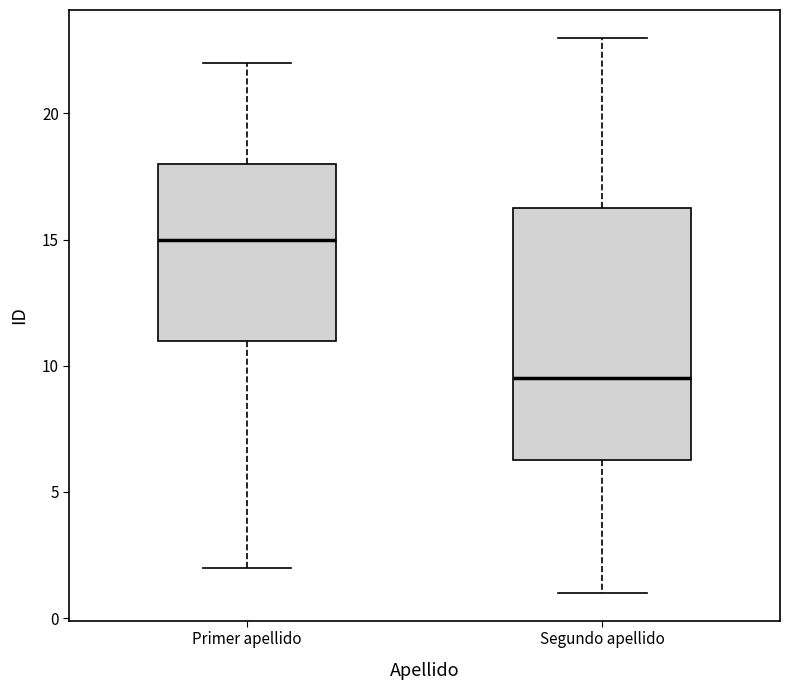

Reading left to right, read every box against the y-axis: the position of its median line, the range the box covers, and the ends of its whiskers. The values are not printed on the chart, so give them approximately, as read against the axis.

Primer apellido: median 15.0, box 11.0 to 18.0, whiskers 2.0 to 22.0
Segundo apellido: median 9.5, box 6.5 to 16.5, whiskers 1.0 to 23.0